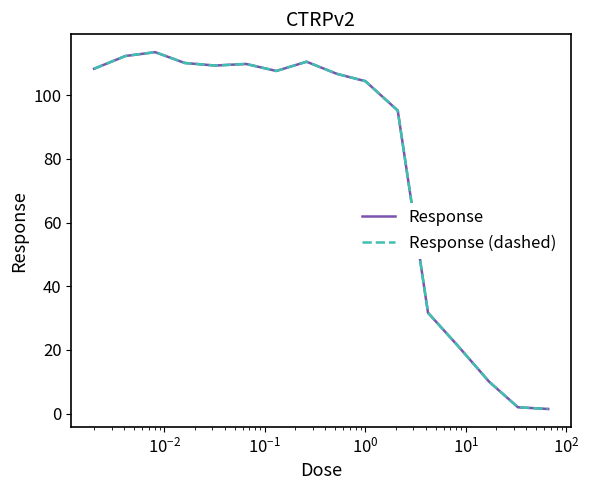

Is this an area chart (filled region under the line)?

No